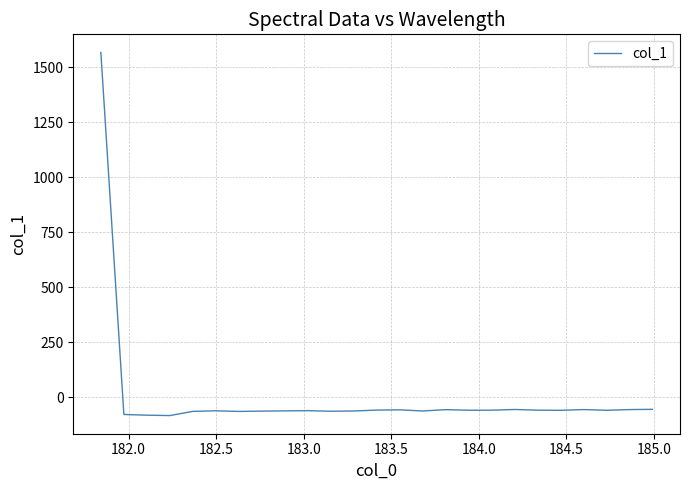

What is the minimum value shown in the chart?

-82.9